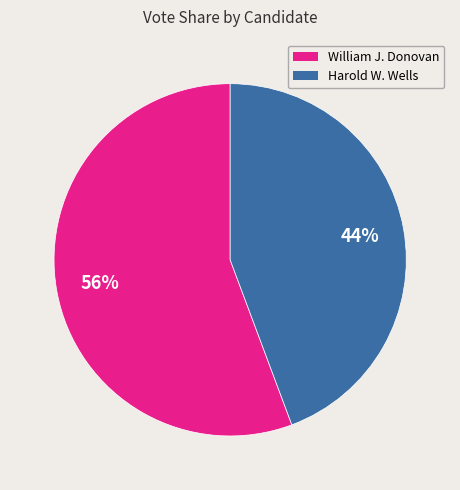

How many slices are in this pie chart?

2